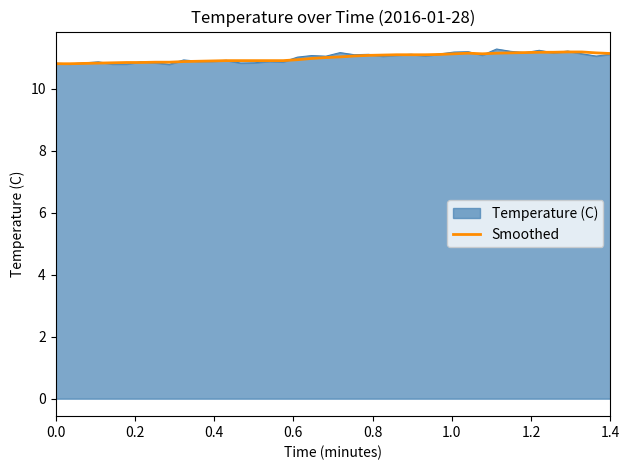

What is the lowest value of the Smoothed series?

10.8